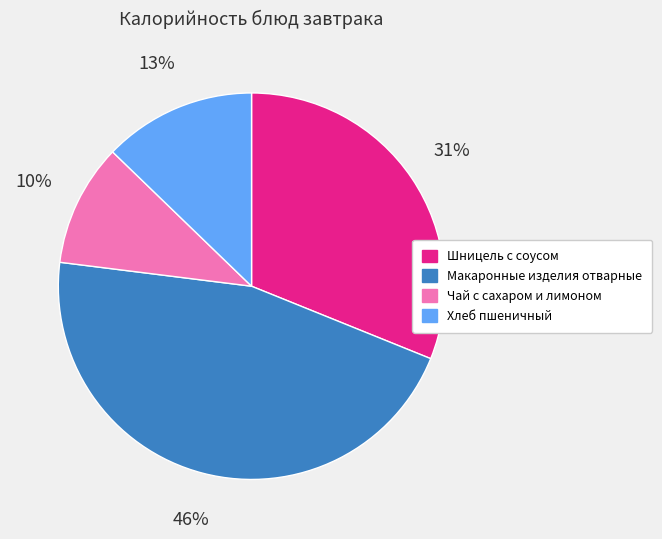

Is it true that Хлеб пшеничный is 13% of the pie?

True